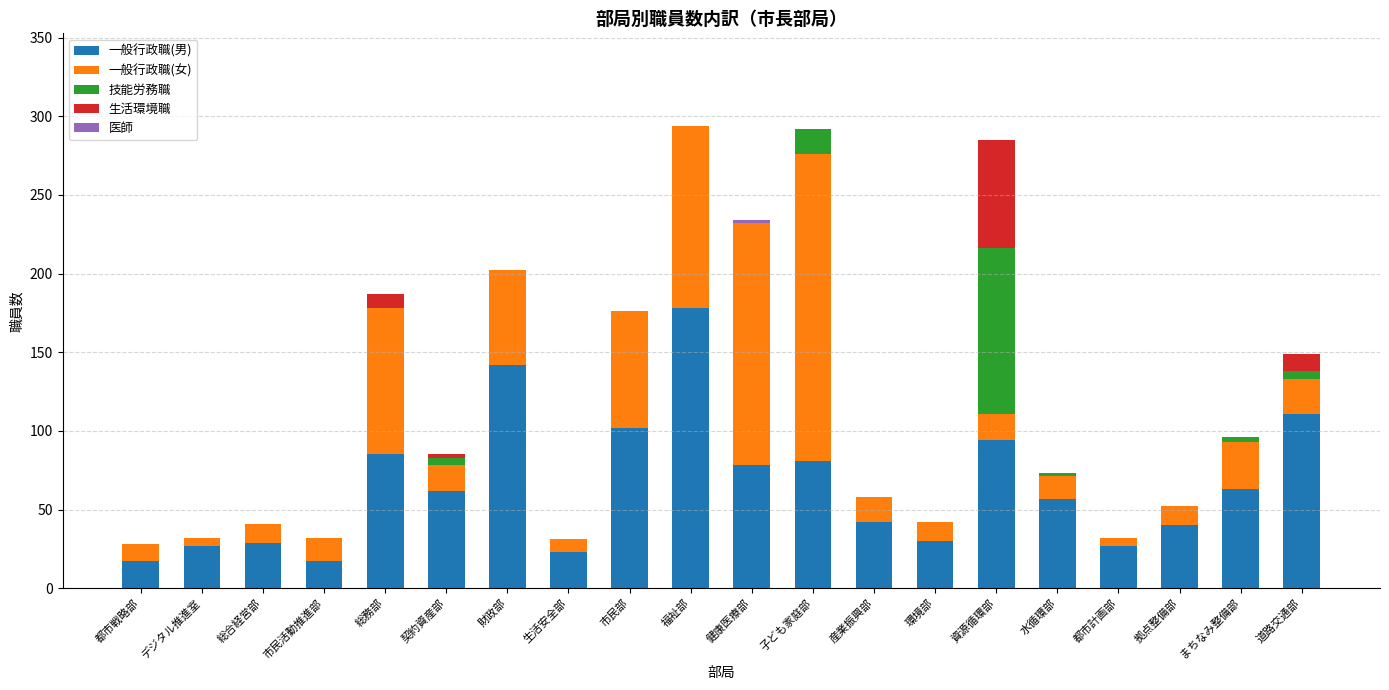

The 一般行政職(男) series shows 23 at 生活安全部. True or false?

True